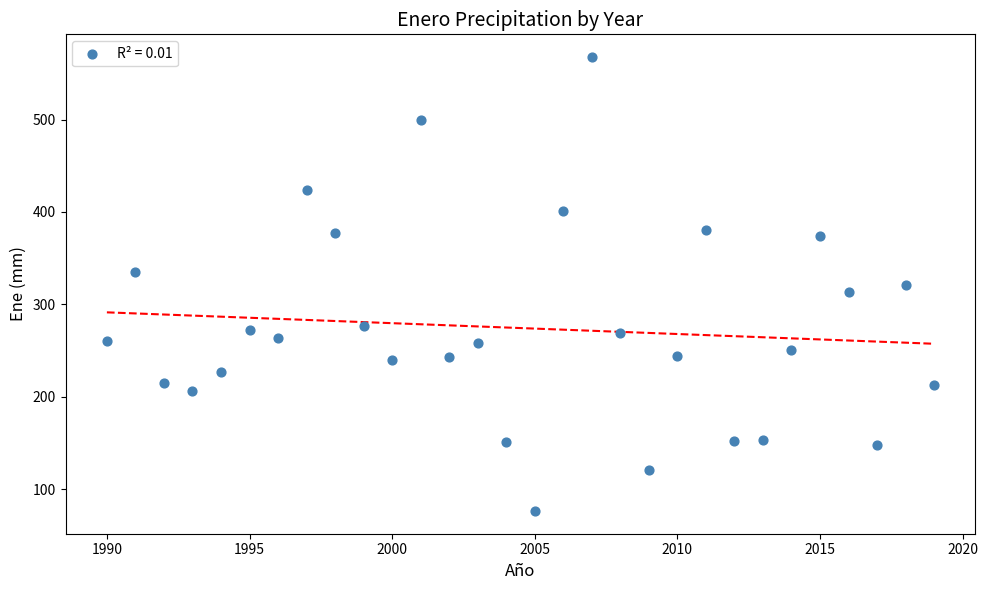

What is the range of X values (max minus min)?

29.0